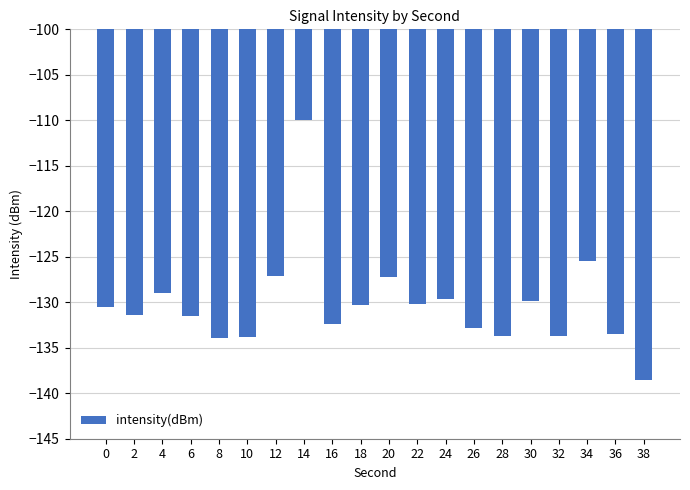

What is the greatest value displayed?

-109.9